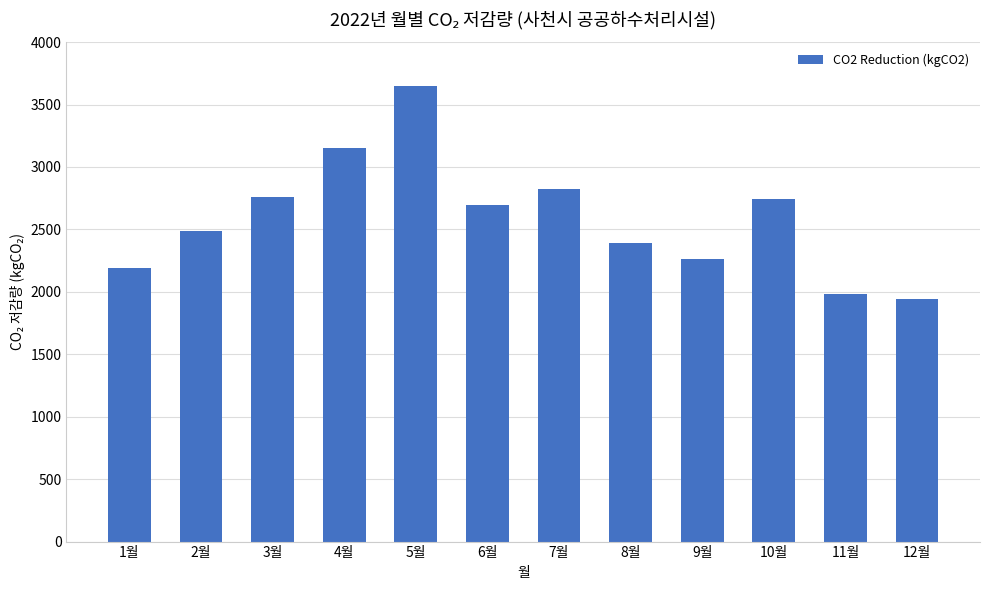

What is the value of the 3rd bar from the left?

2760.8